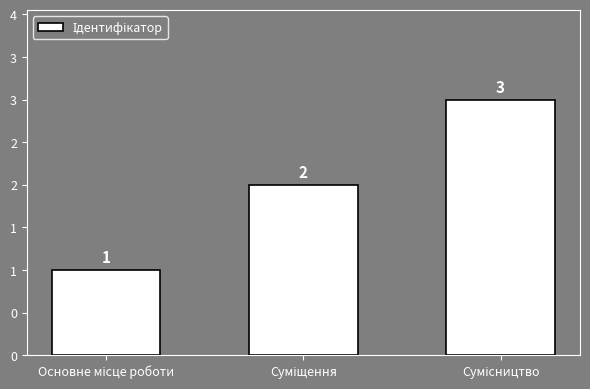

What is the difference between the values at Сумісництво and Суміщення?

1